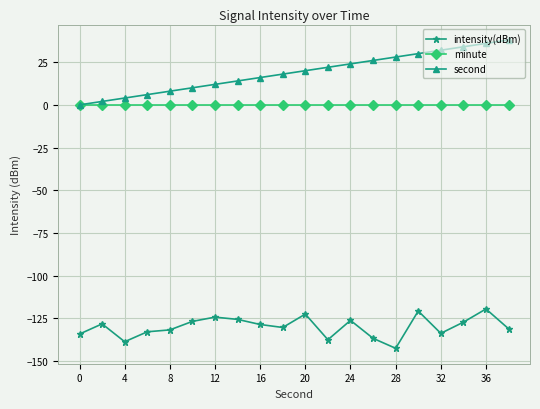

Which series has the largest range (max minus min)?

second